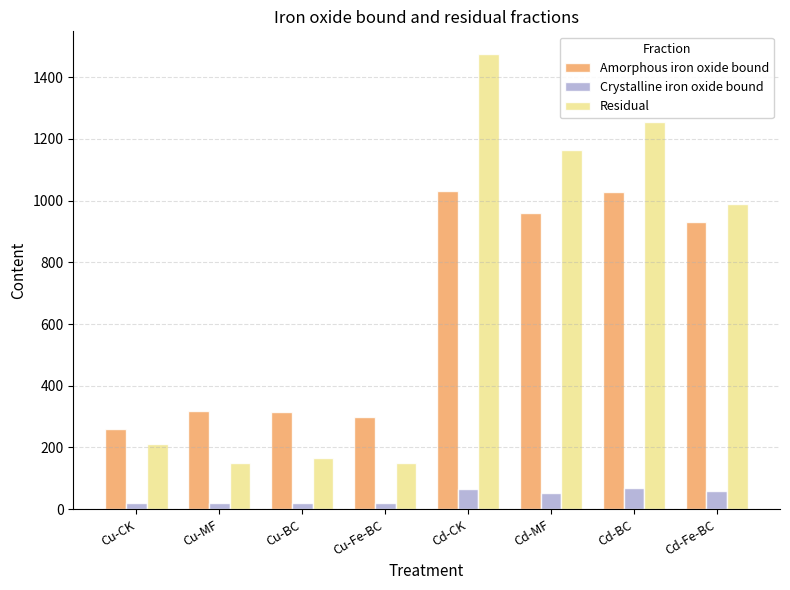

What is the difference between the highest and lowest values at Cd-Fe-BC?

930.2